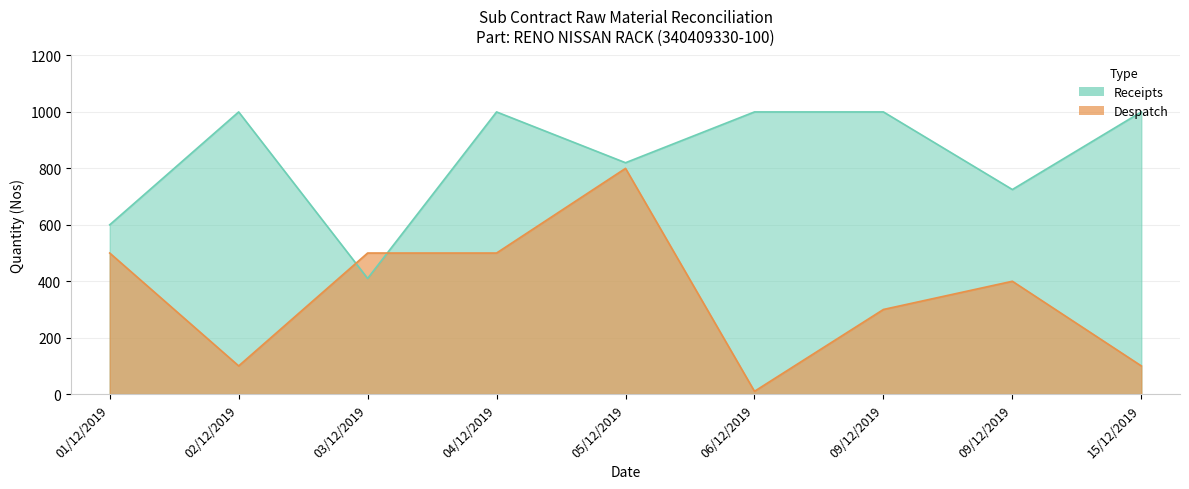

Which series has the widest spread of values?

Despatch